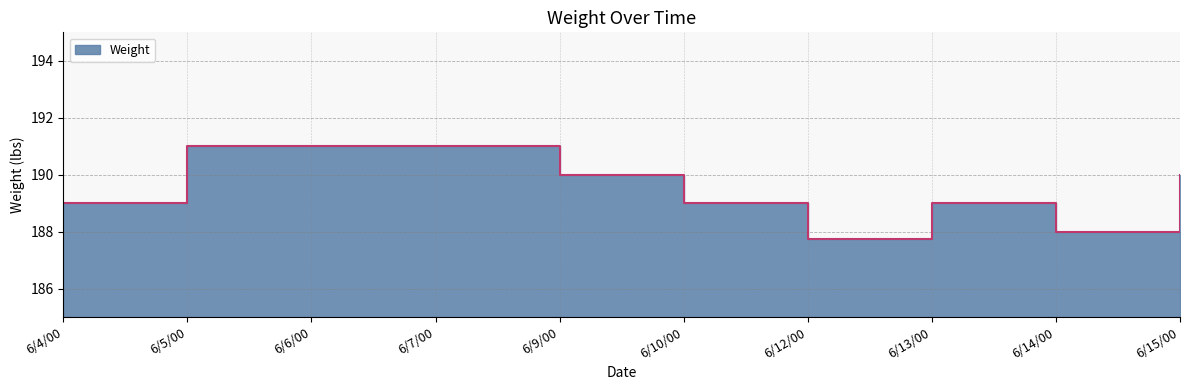

What is the difference between the second highest and second lowest values?

3.0